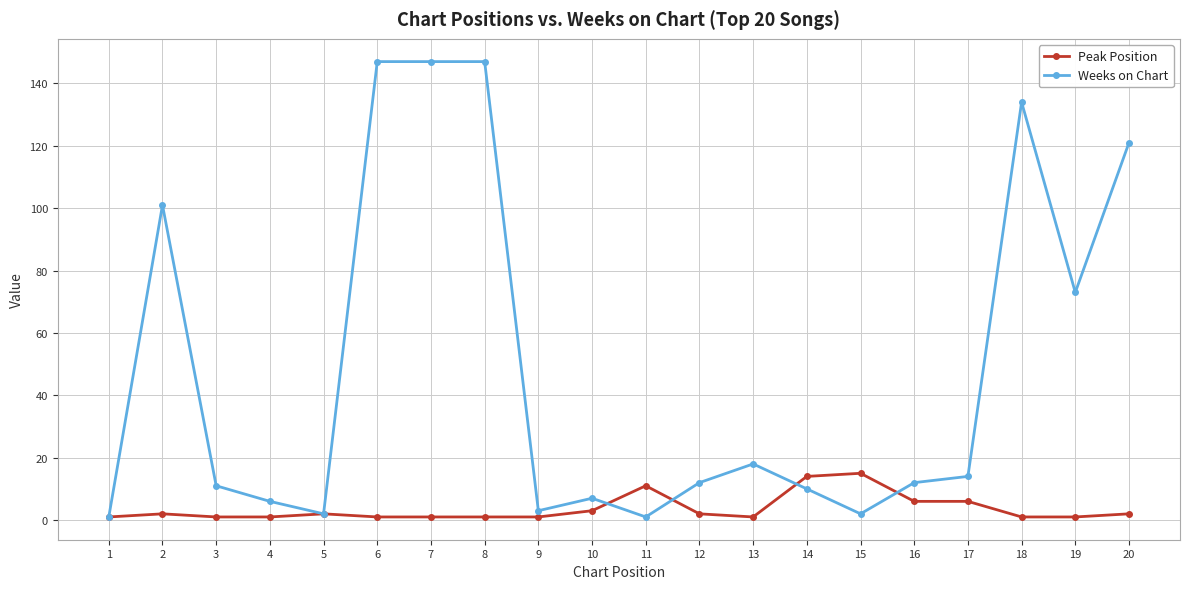

Is the value of Peak Position at 14 greater than the value of Weeks on Chart at 2?

No